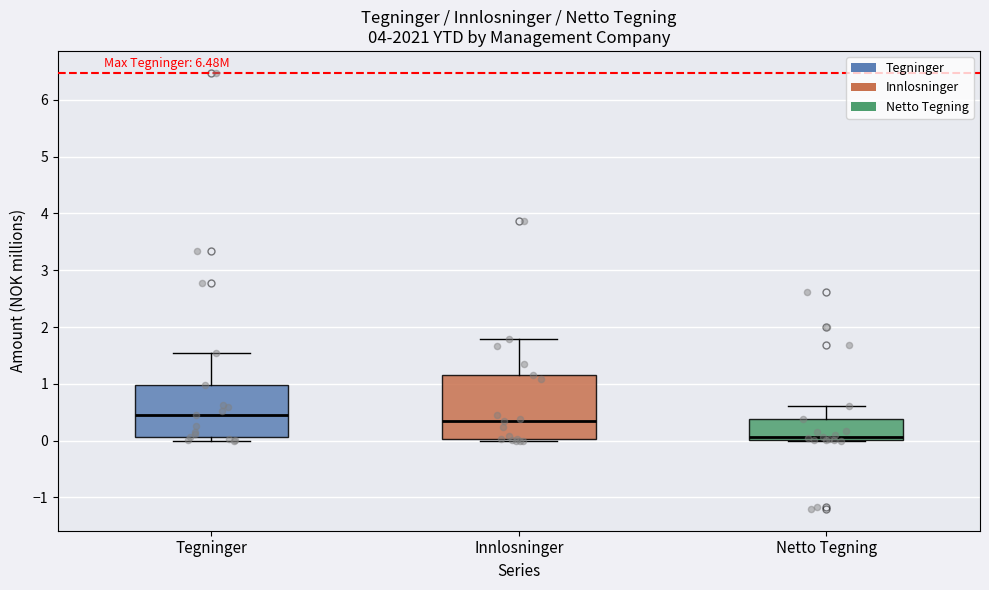

Reading left to right, read every box against the y-axis: the position of its median line, the range the box covers, and the ends of its whiskers. The values are not printed on the chart, so give them approximately, as read against the axis.

Tegninger: median 0.5, box 0.1 to 1.0, whiskers 0.0 to 1.5
Innlosninger: median 0.4, box 0.0 to 1.2, whiskers 0.0 to 1.8
Netto Tegning: median 0.1, box 0.0 to 0.4, whiskers 0.0 to 0.6